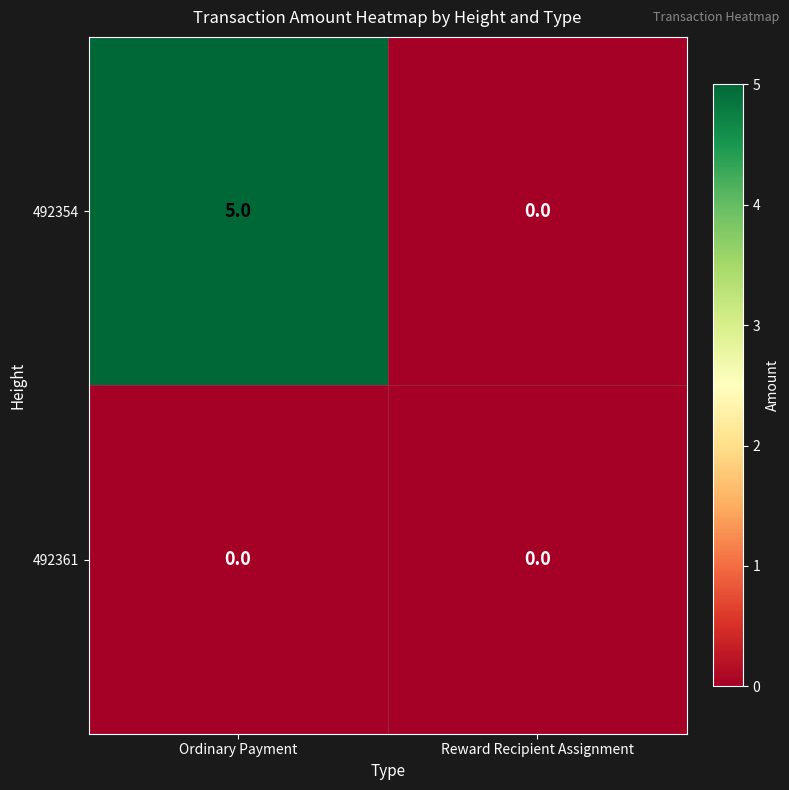

True or false: 492354 has a value of 5 at Ordinary Payment.

True